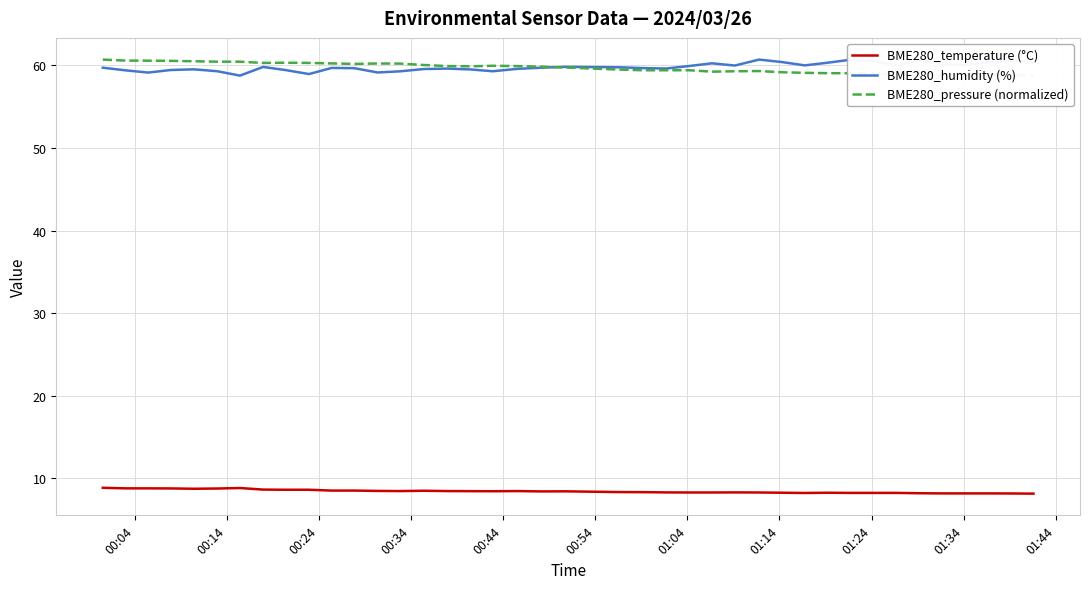

What is the maximum value for BME280_humidity (%)?

60.7